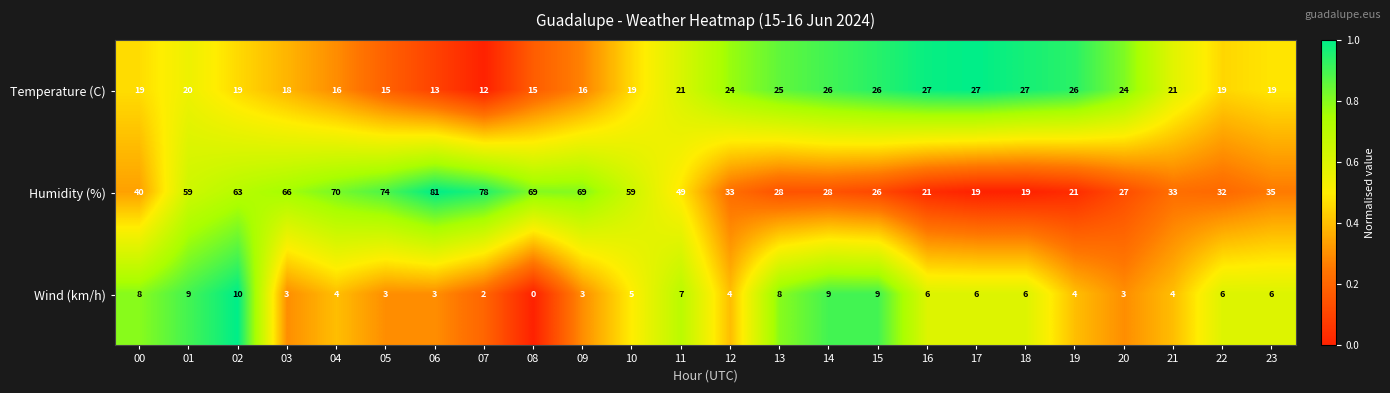

Rank the series at 07 from highest to lowest value.

Humidity (%), Temperature (C), Wind (km/h)